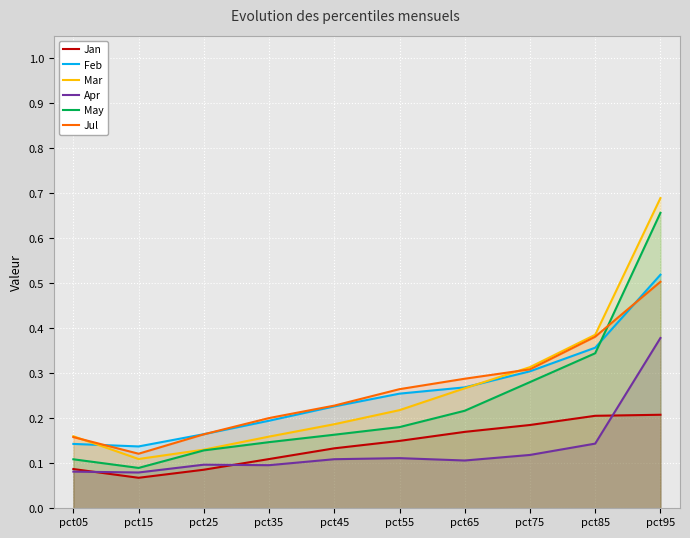

What is the average value of the Mar series?

0.3